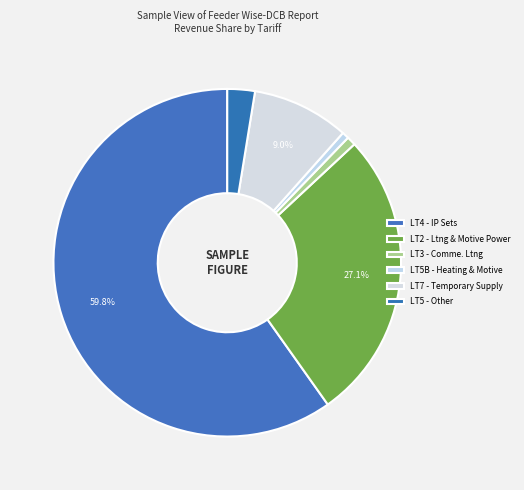

Count the number of slices in the pie.

6